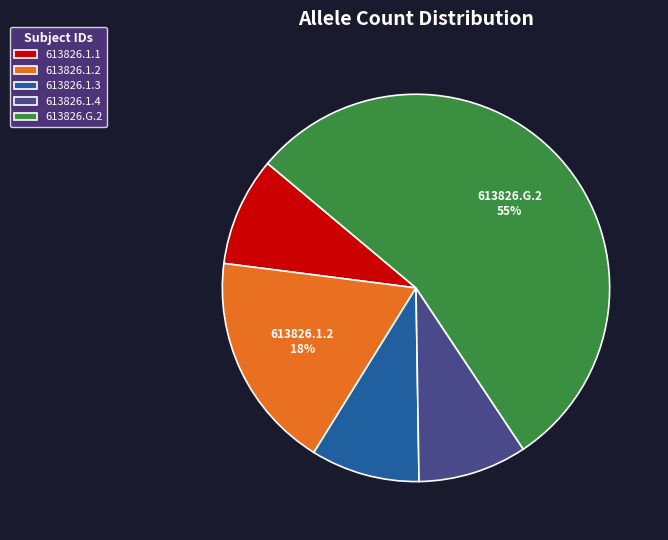

Is it true that 613826.1.4 is 9% of the pie?

True